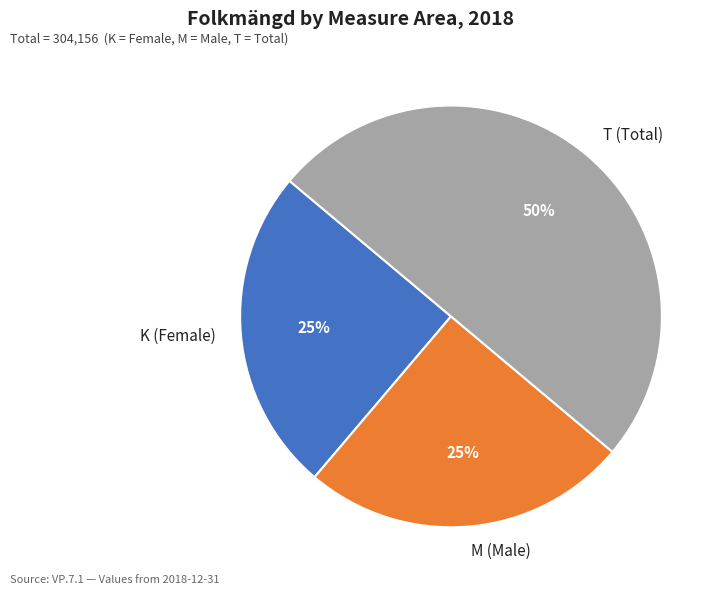

Do T and K together represent more than half of the pie?

Yes